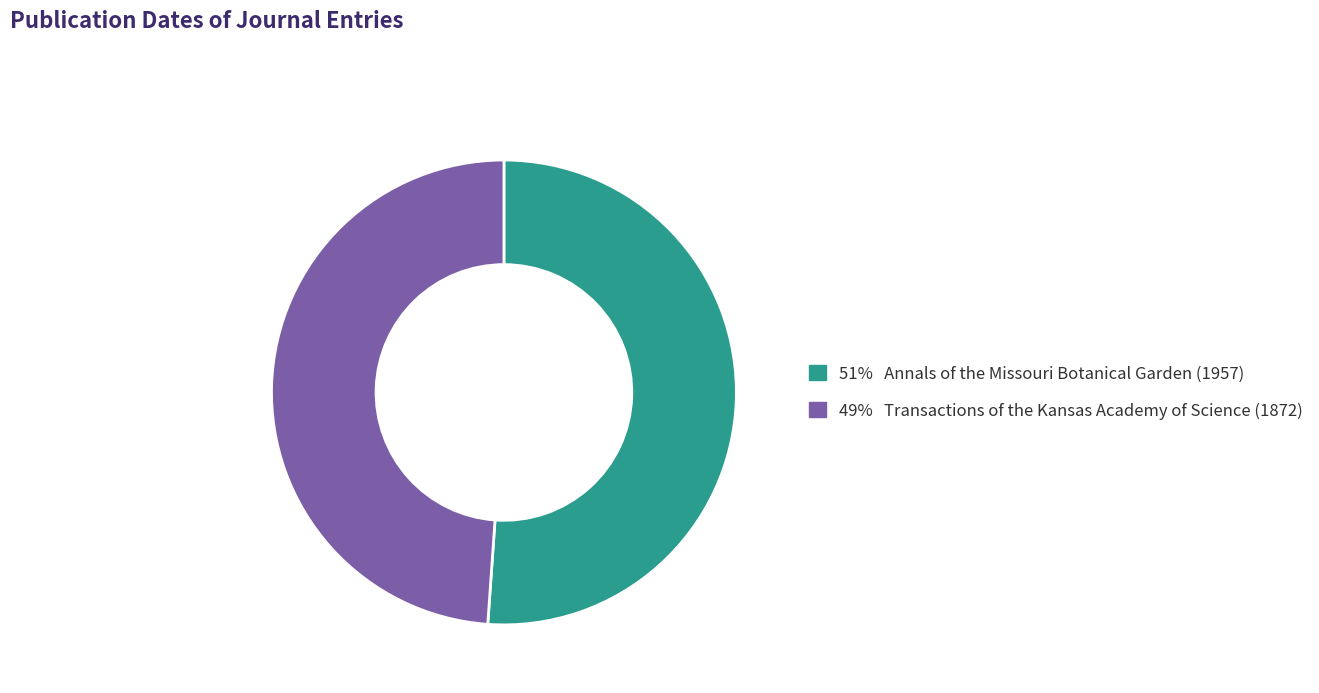

Is there any slice that represents more than half of the pie?

Yes